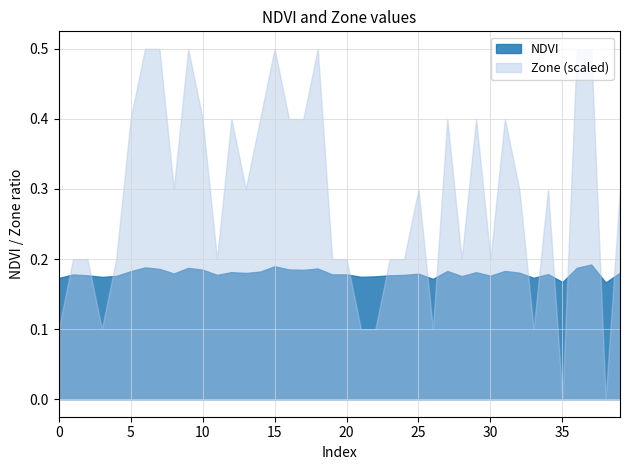

Where is the first local maximum for Zone?

9